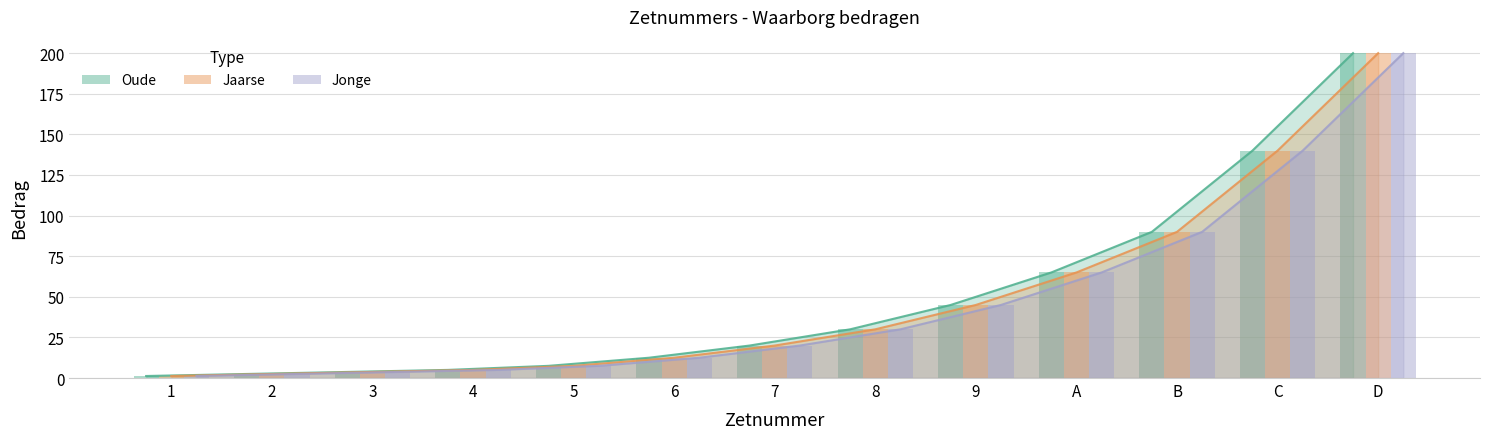

List the labels in order of Oude value, smallest first.

1, 2, 3, 4, 5, 6, 7, 8, 9, A, B, C, D